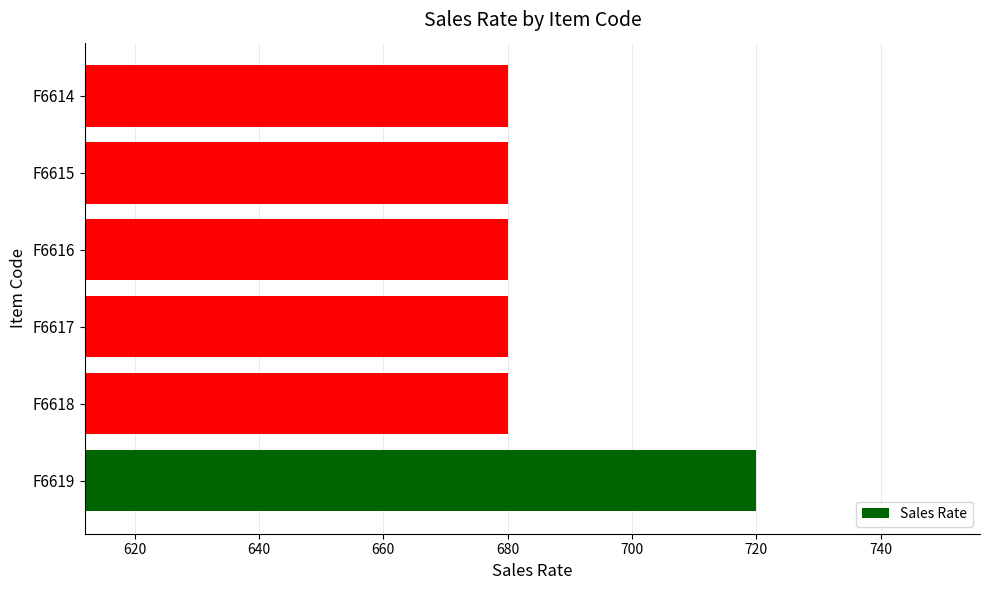

Reading bottom to top, transcribe all the data shown in this chart.

F6619=720	F6618=680	F6617=680	F6616=680	F6615=680	F6614=680